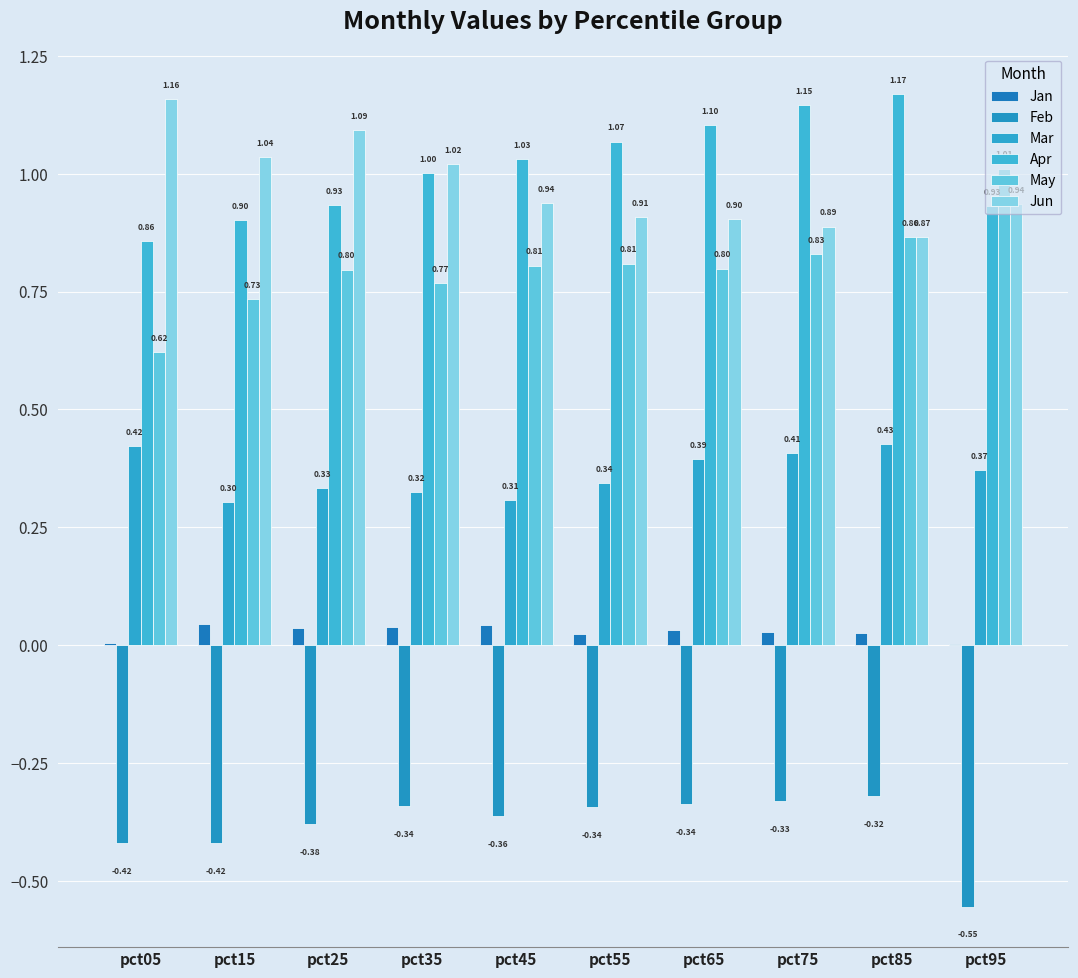

At how many categories does at least one series exceed 1?

10